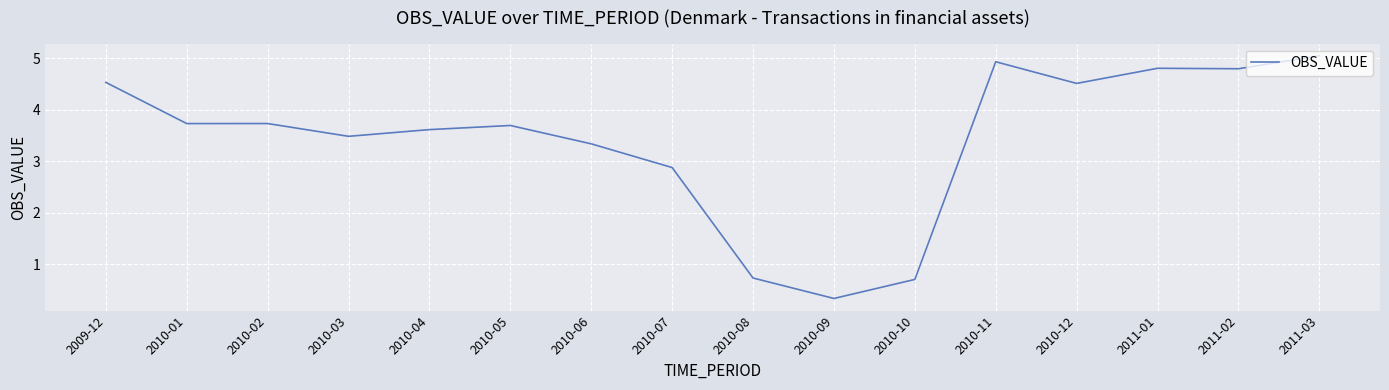

Which has a higher value, 2009-12 or 2010-02?

2009-12